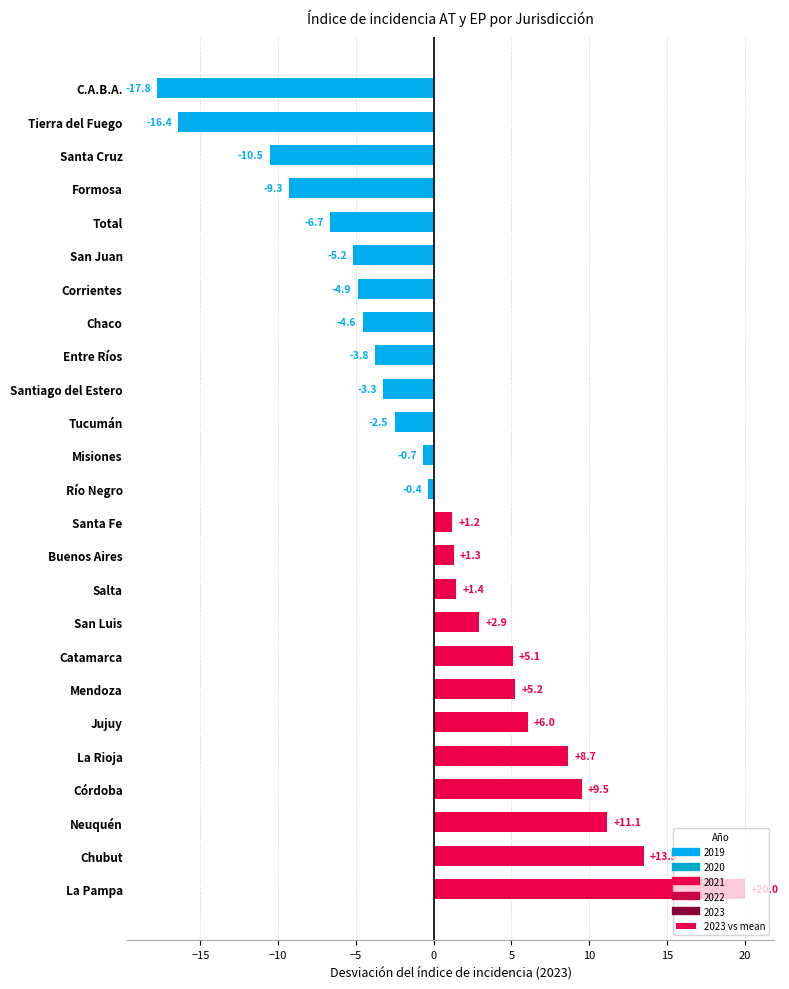

What is the greatest value displayed?

20.0